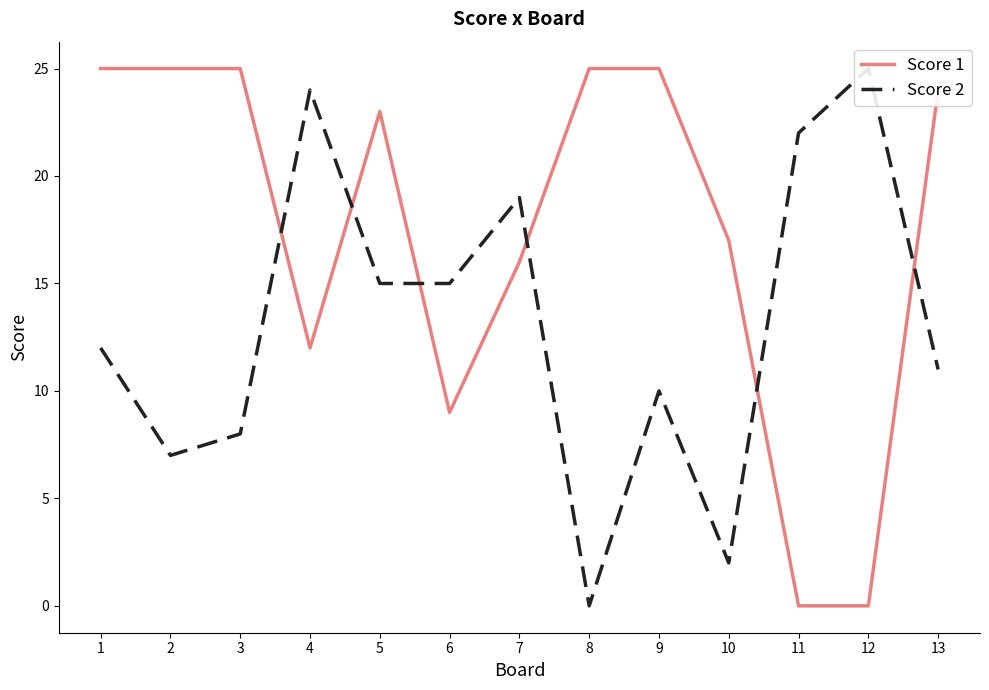

At 7, list the series in order from largest to smallest.

Score 2, Score 1